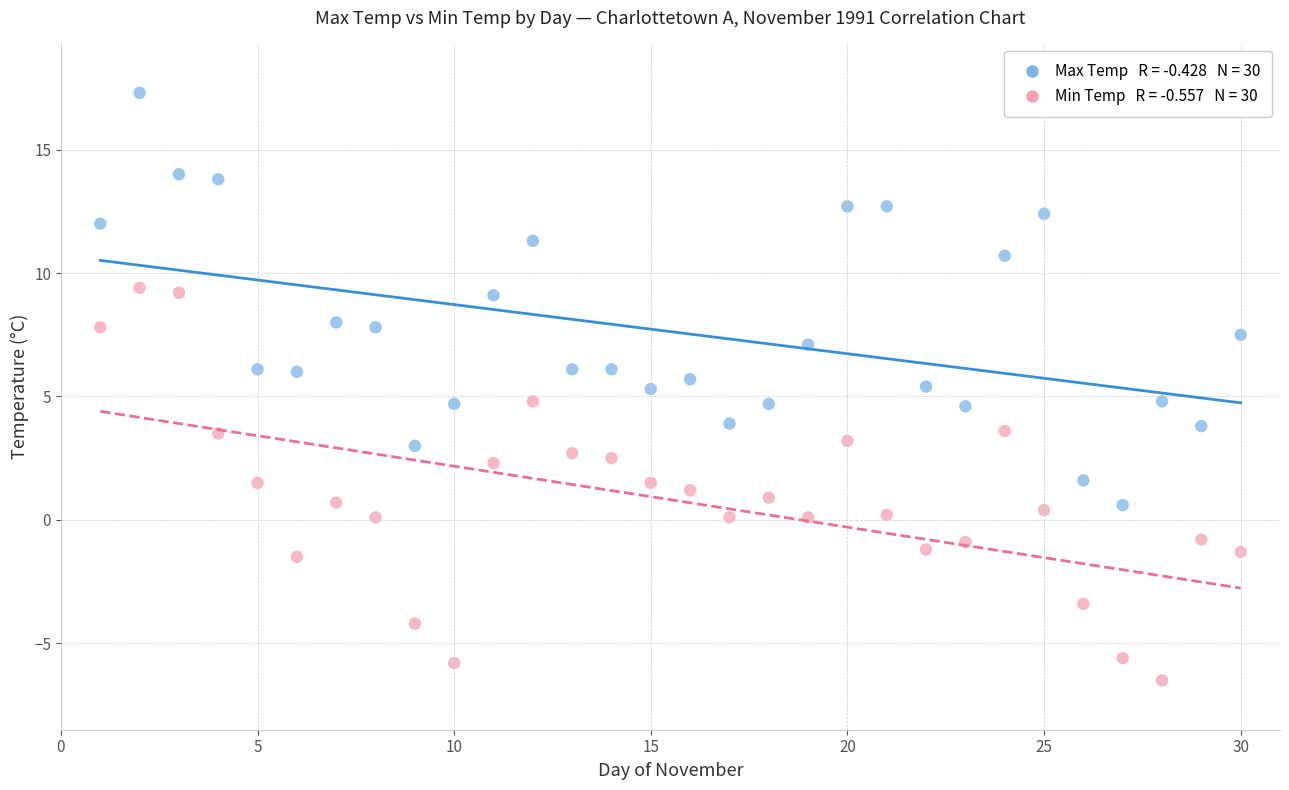

Across all data points, what is the range of X values (max minus min)?

29.0